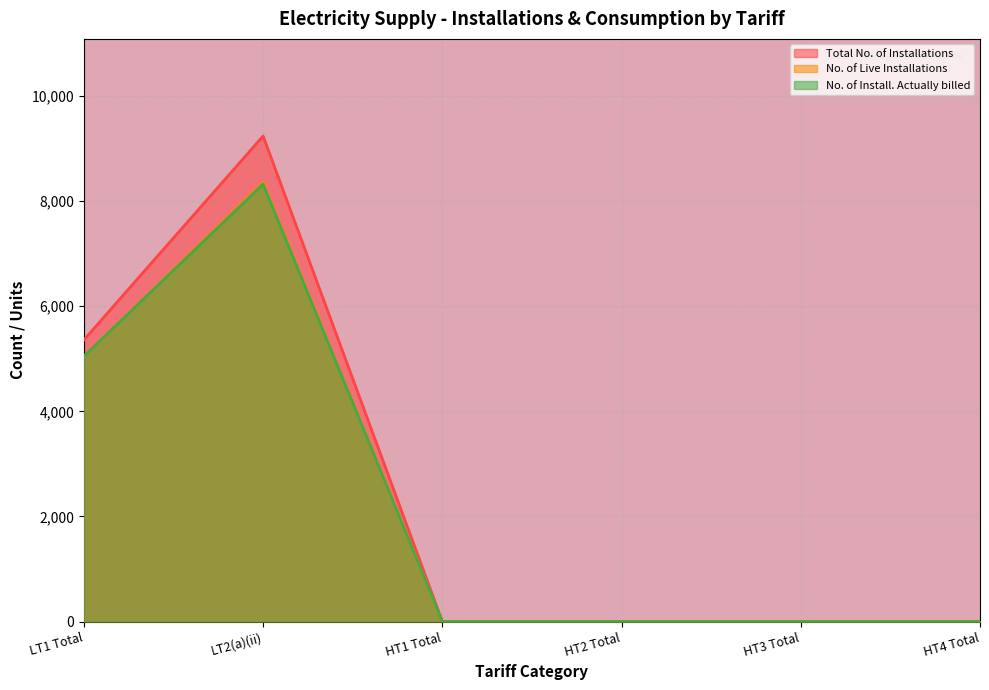

What position from the left is HT2 Total?

4